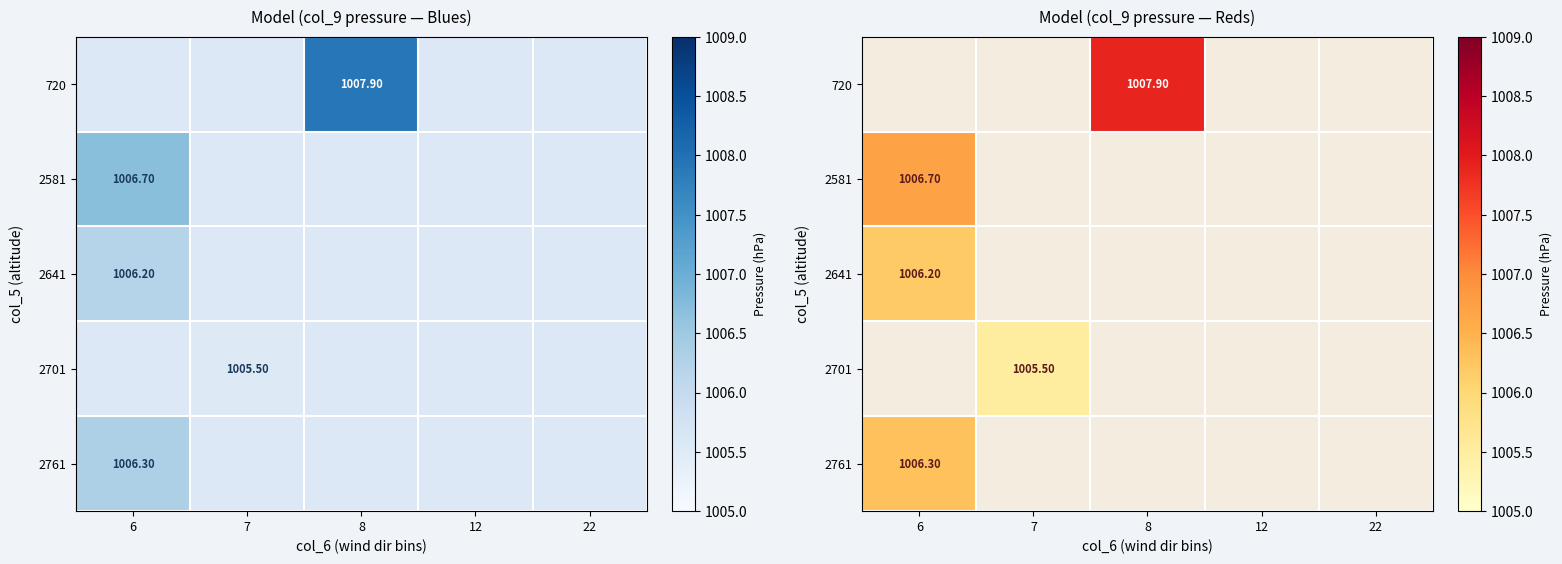

The 720 series shows 1007.9 at 8. True or false?

True